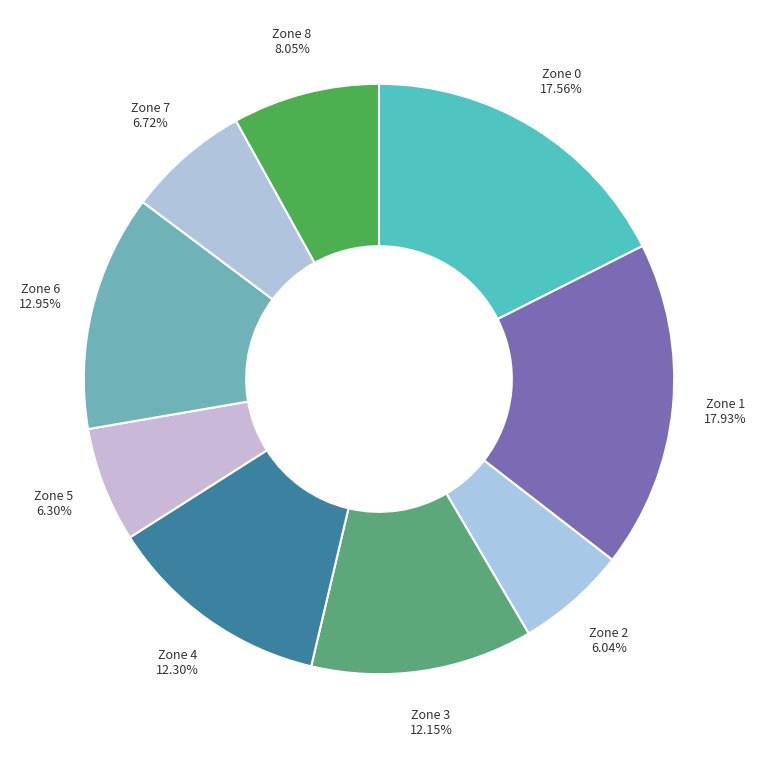

Which has a higher value, Zone 2 or Zone 4?

Zone 4